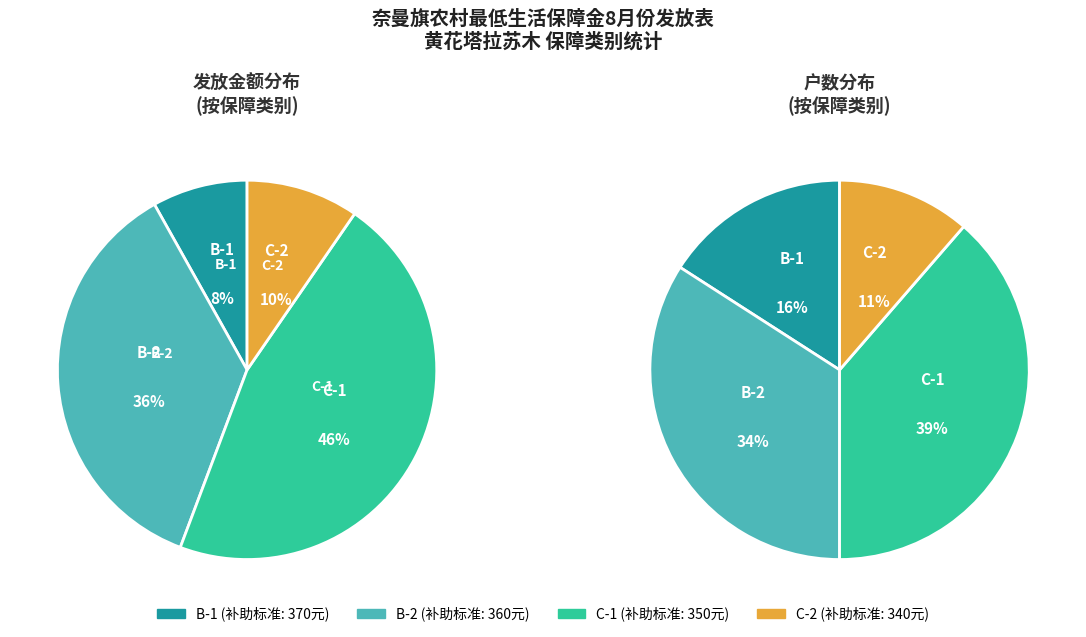

Does B-2 represent more than half of the total?

No